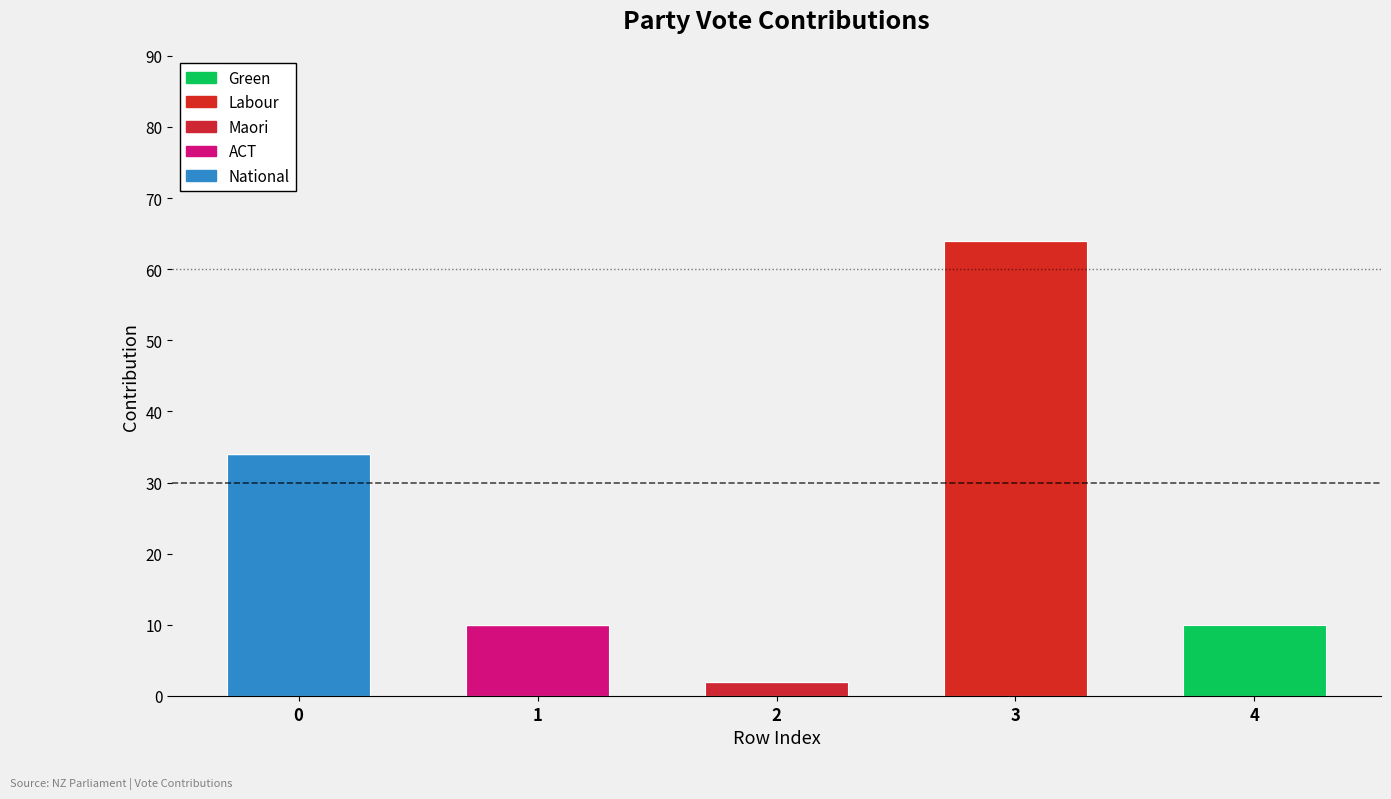

What is the total value across all series at 3?

64